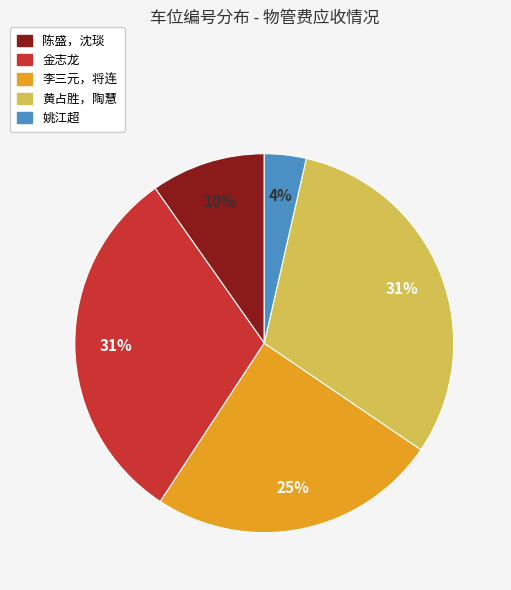

Does any single category account for the majority?

No